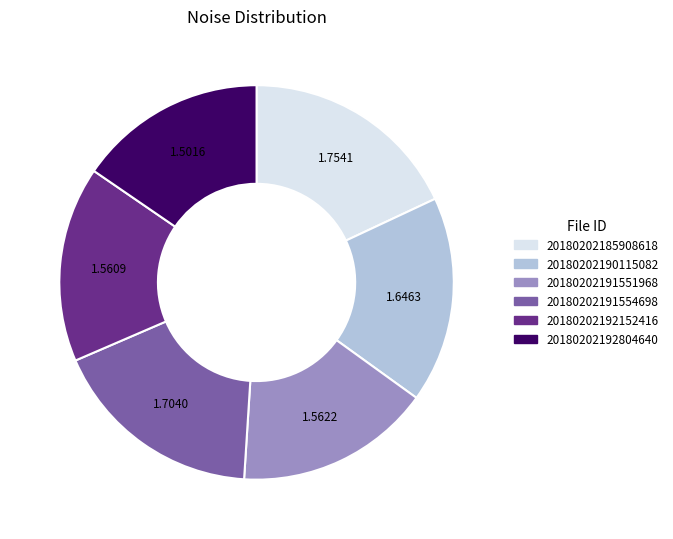

Is there a majority slice in this chart?

No